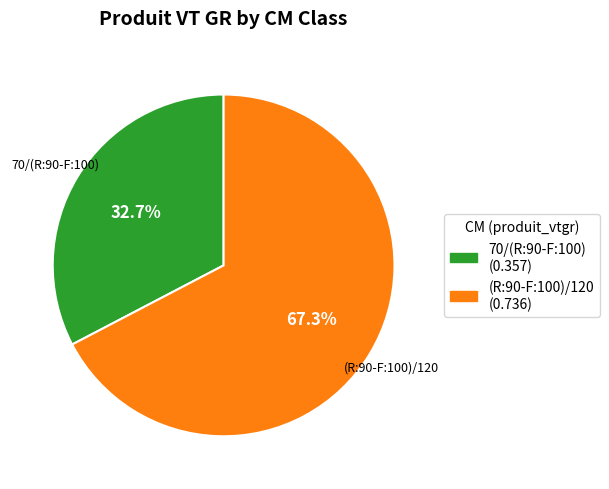

Count the number of slices in the pie.

2